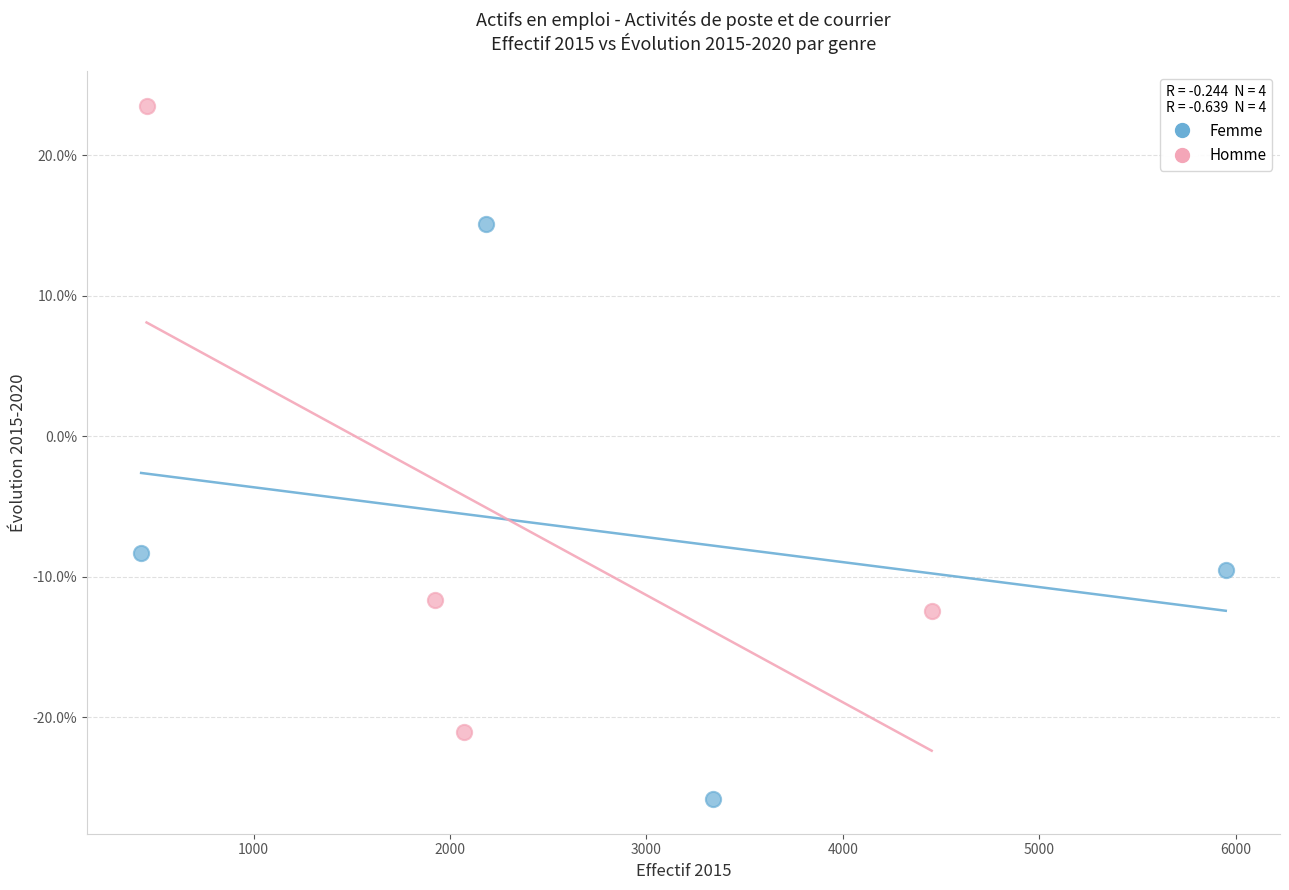

Which series has the largest Y range (max minus min)?

Homme